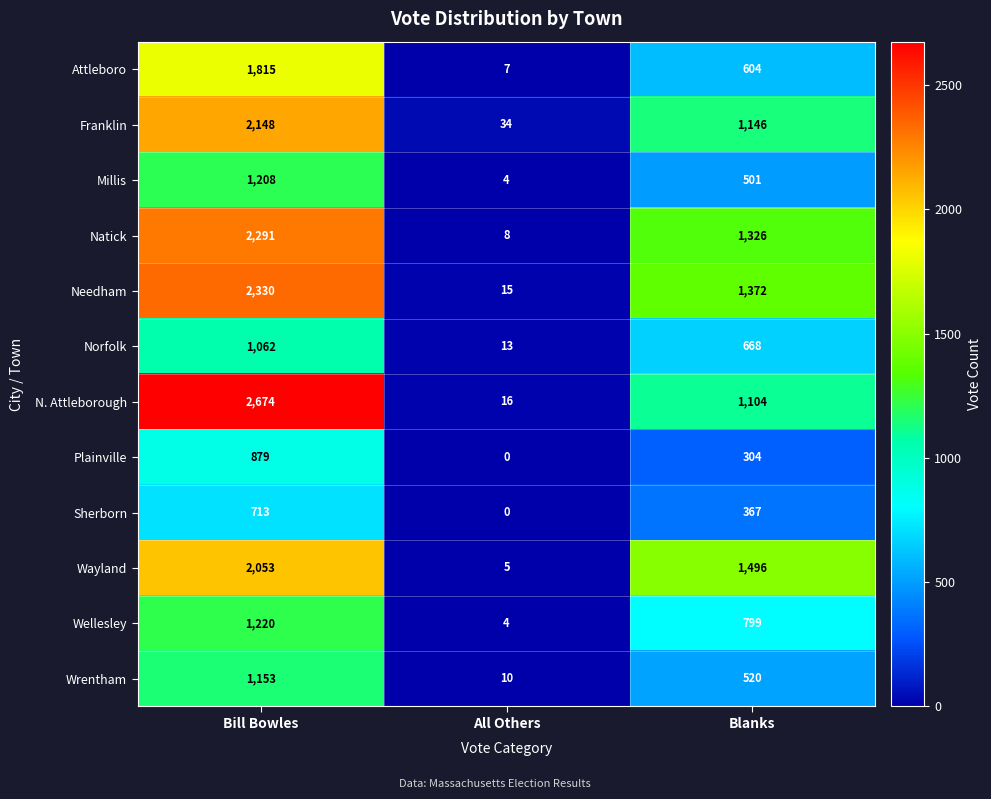

At which label does Wellesley first exceed 799?

Bill Bowles